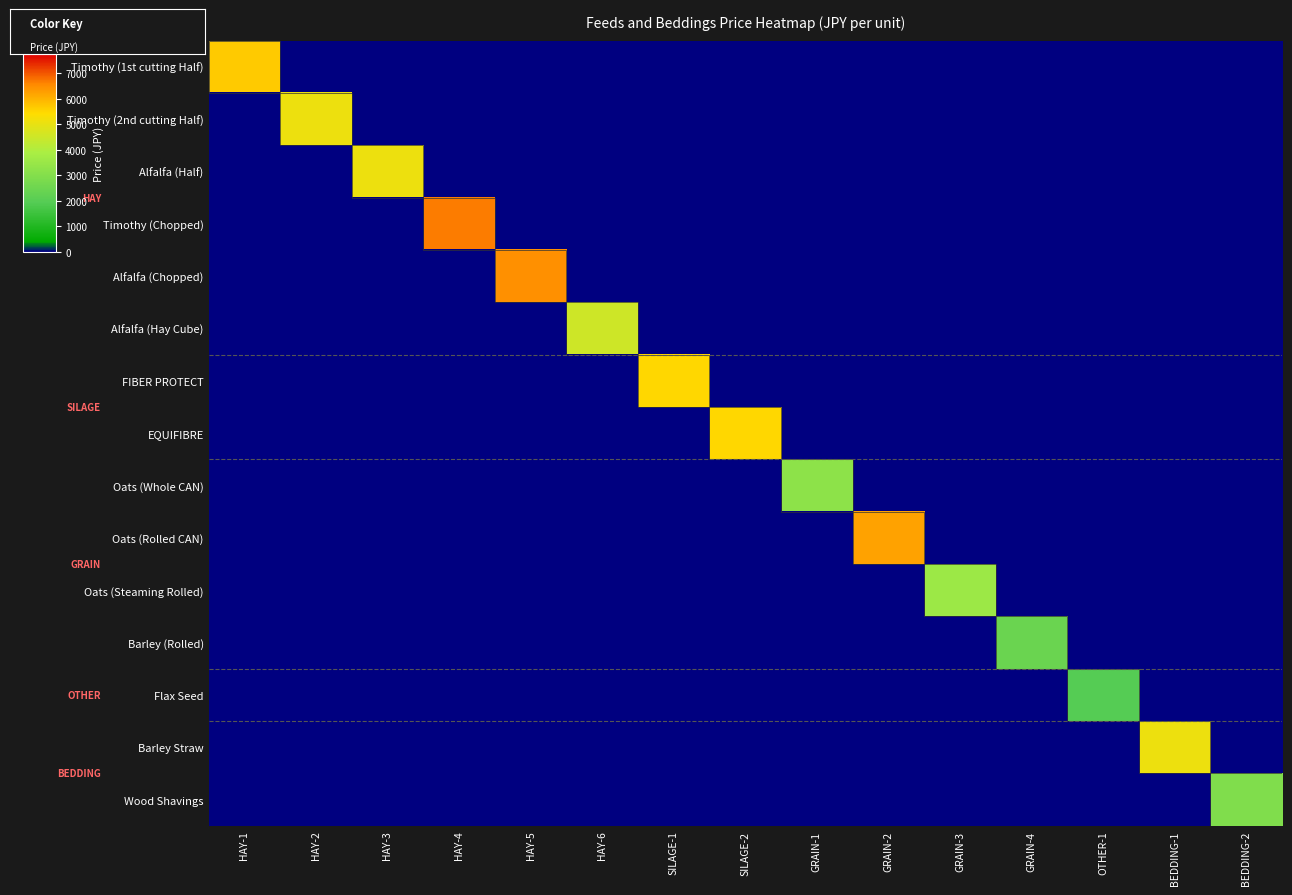

Which series has the largest total across all categories?

Timothy (Chopped)